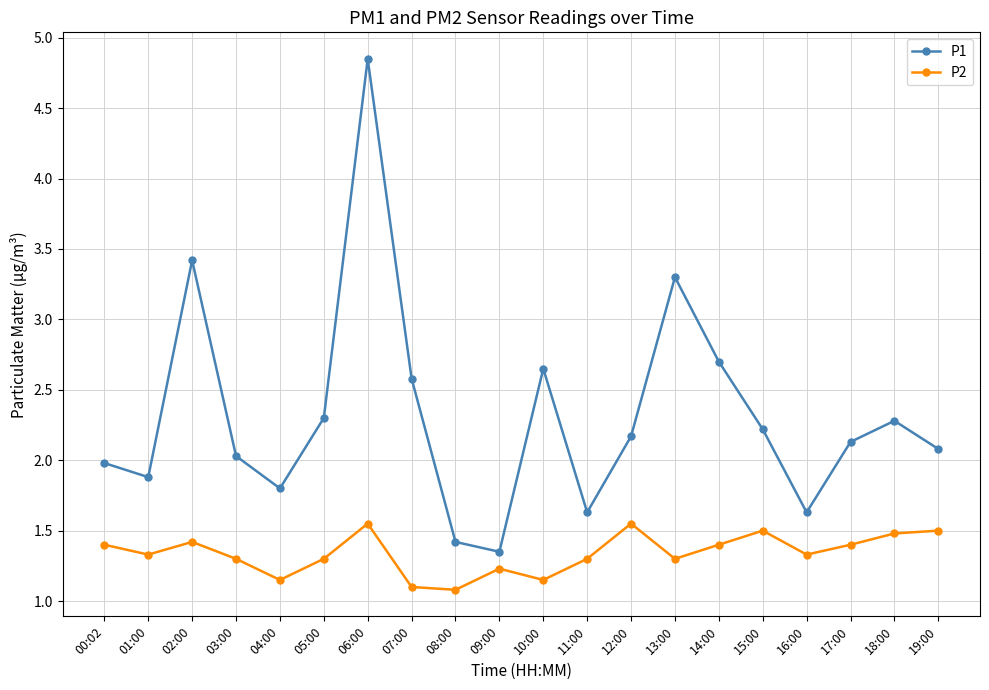

Where does the P1 series first go above 2?

02:00